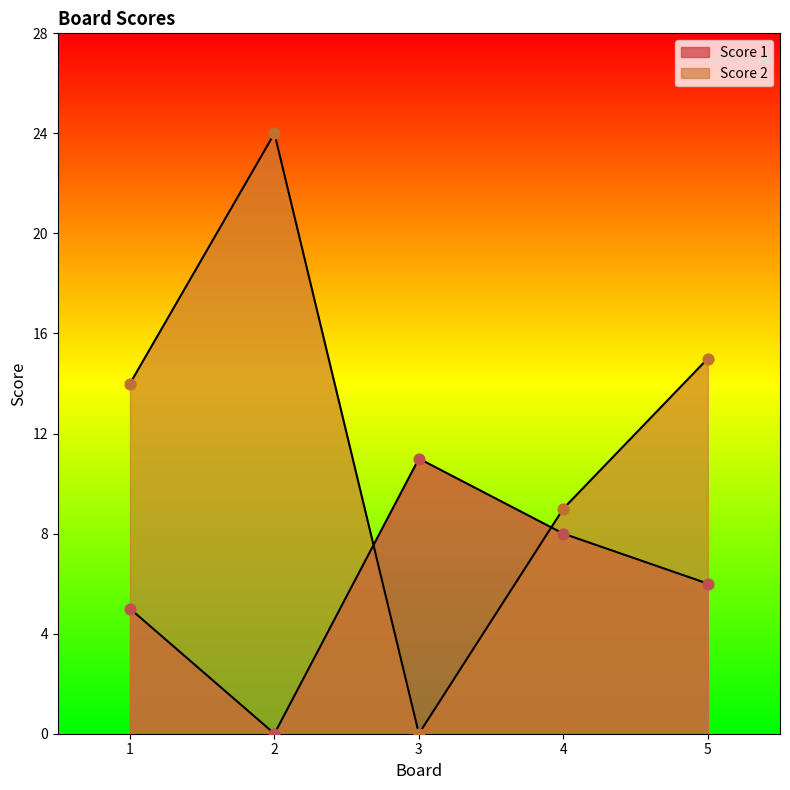

Which series has the largest total across all categories?

Score 2